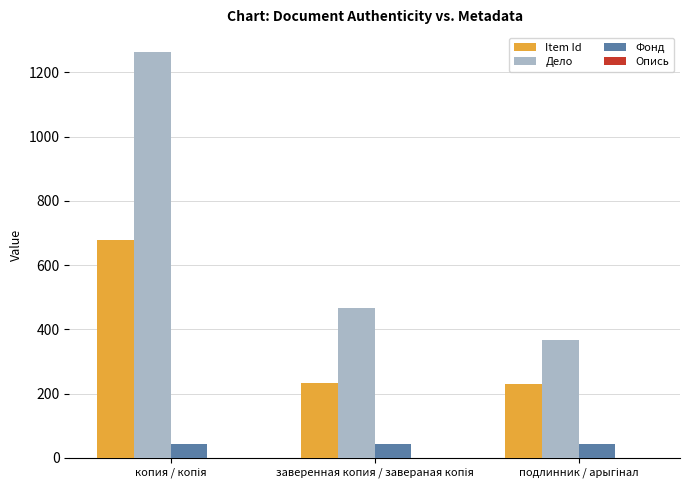

Which series has the largest total across all categories?

Дело